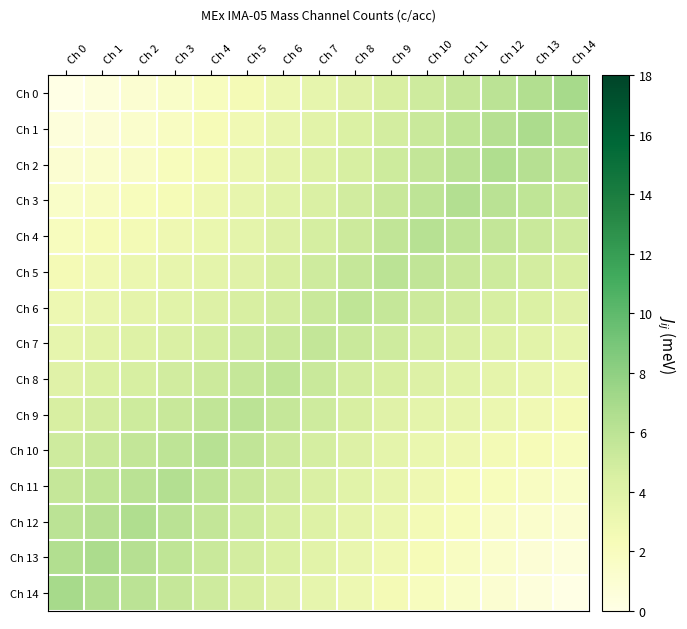

At how many categories does at least one series exceed 2?

15